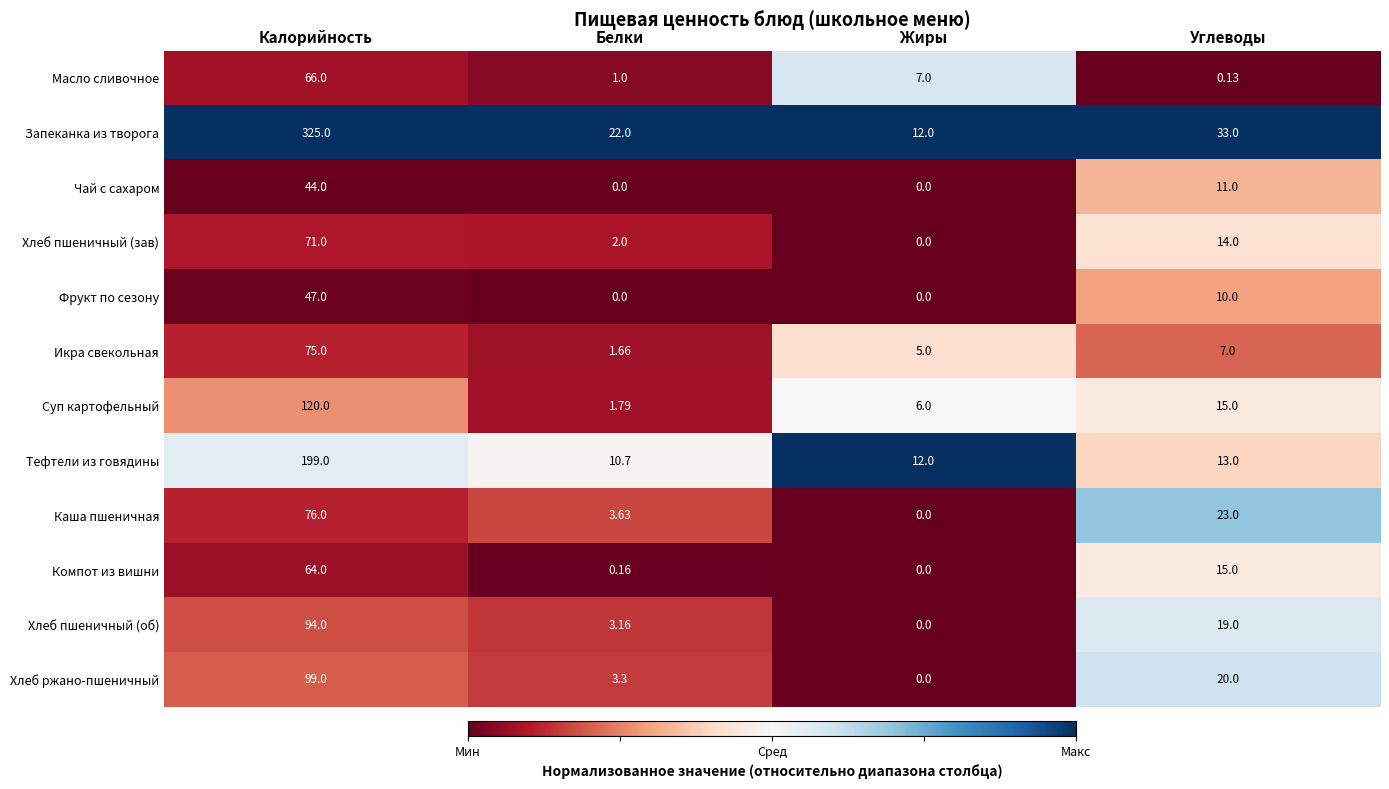

Which series has the largest total across all categories?

Запеканка из творога